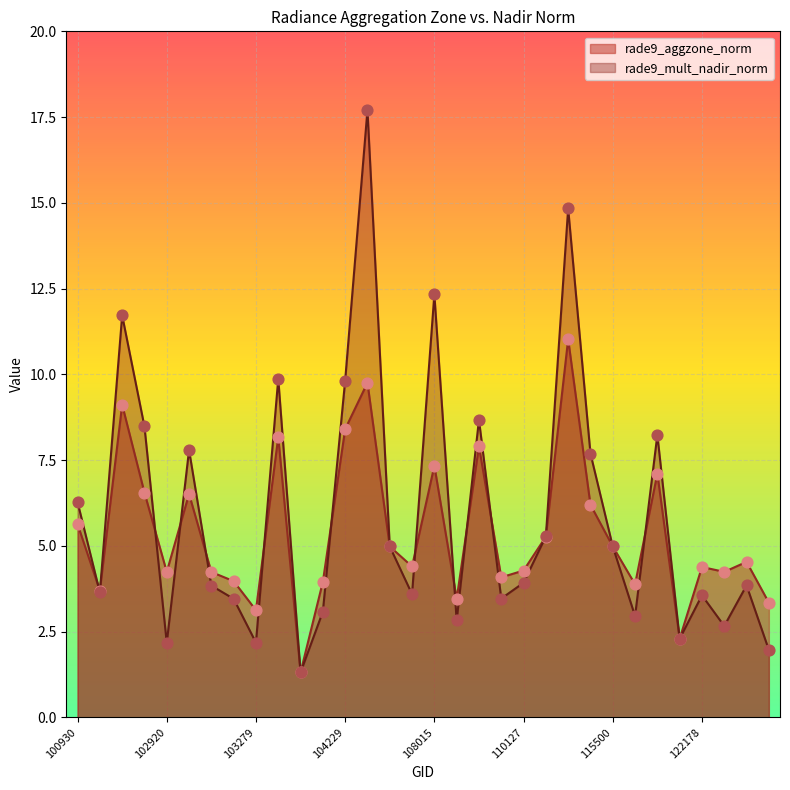

What is the total value across all series at 108899?

6.3